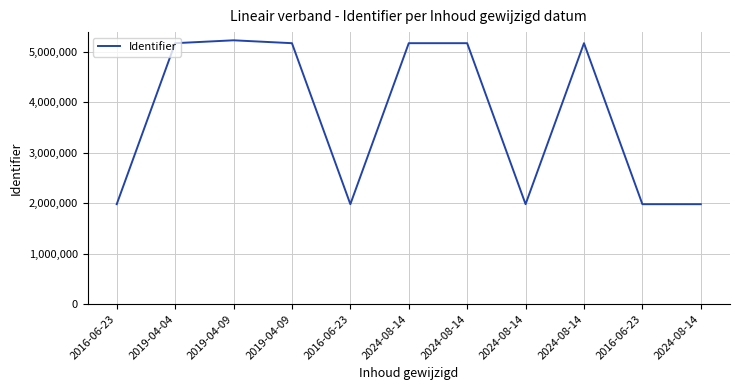

Rank the categories by value from highest to lowest.

2019-04-09, 2024-08-14, 2024-08-14, 2024-08-14, 2019-04-09, 2019-04-04, 2024-08-14, 2016-06-23, 2024-08-14, 2016-06-23, 2016-06-23